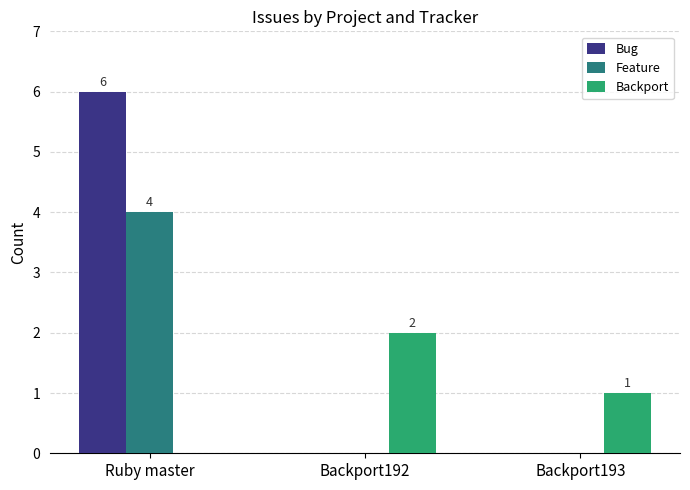

What is the spread (max minus min) of values at Ruby master?

6